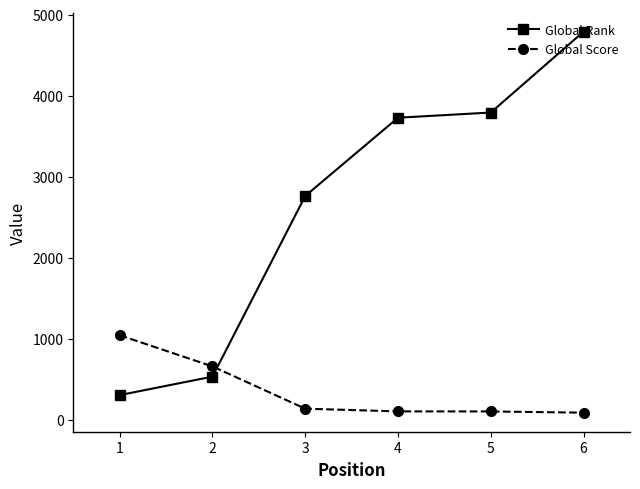

What is the difference between the maximum and minimum values in the Global Rank series?

4487